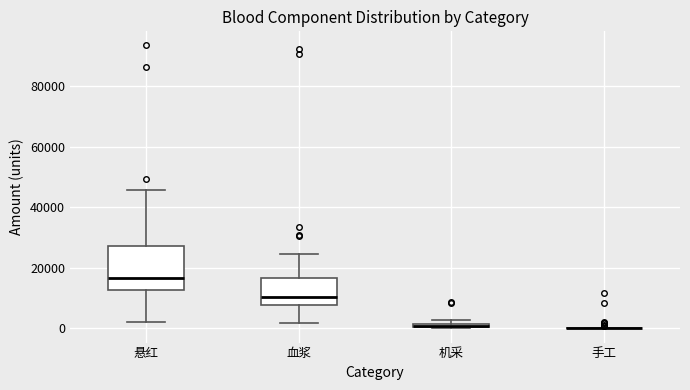

Comparing the boxes themselves (not the whiskers), which one is the tallest?

悬红